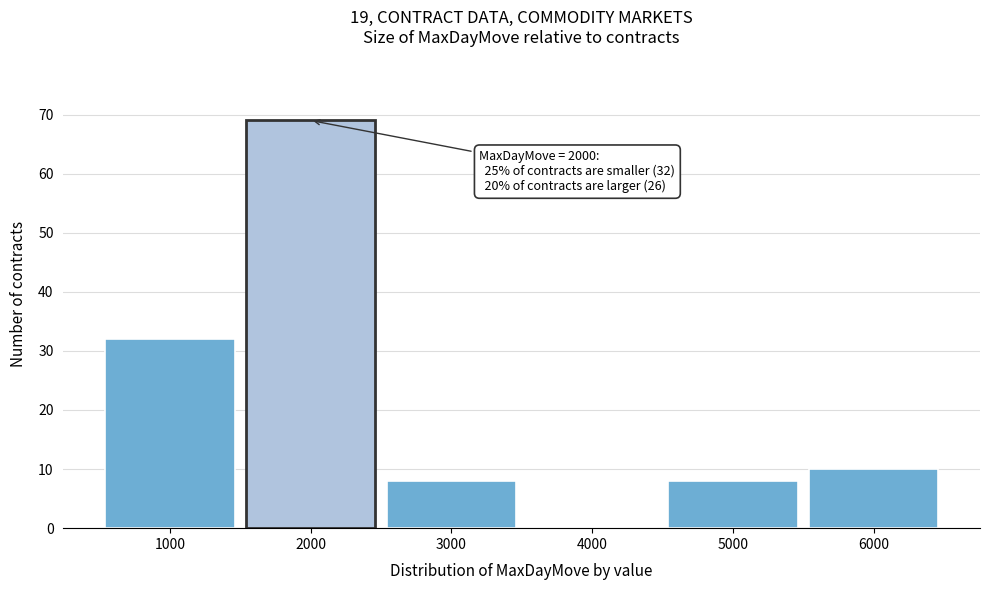

Over which range of the x-axis is the bar tallest?

1500 to 2500